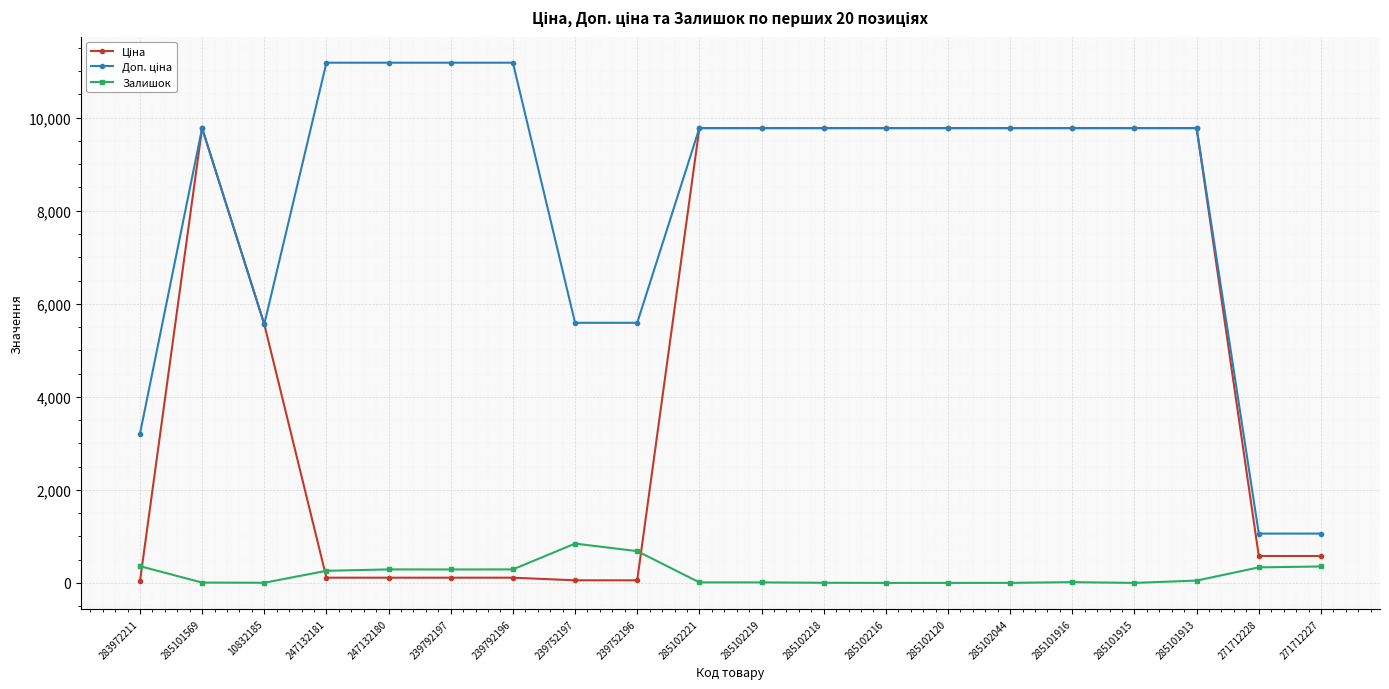

What is the highest value of the Залишок series?

845.0